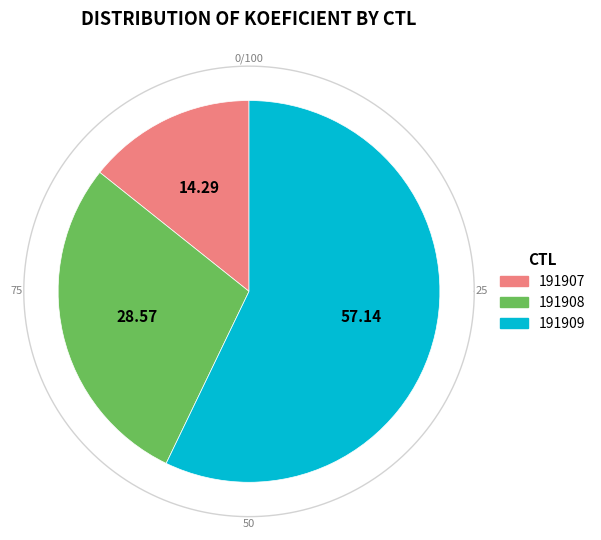

Rank the categories by value from highest to lowest.

191909, 191908, 191907